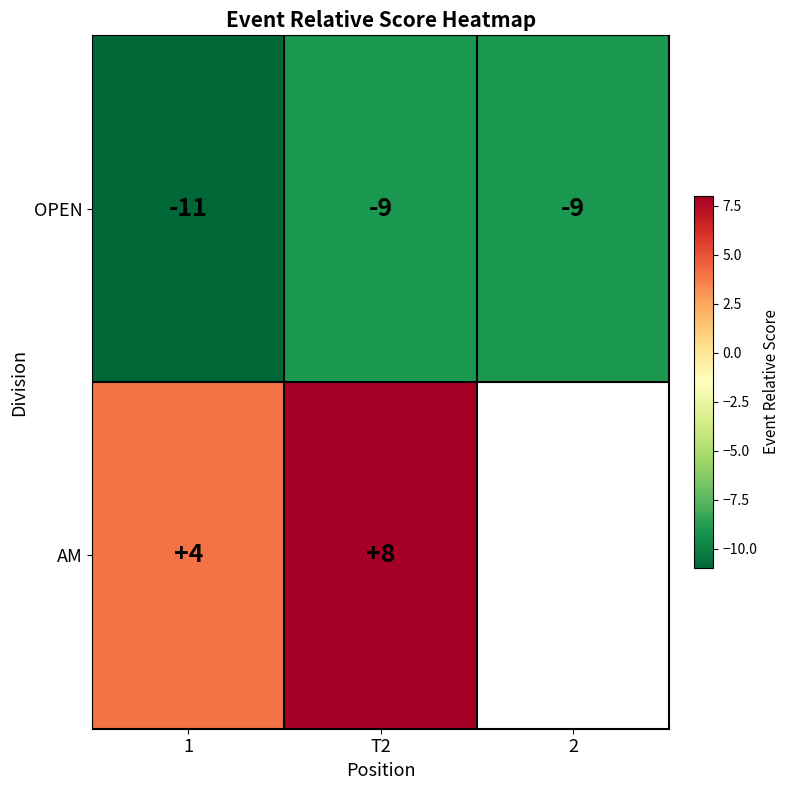

What is the minimum value shown in the chart?

-11.0